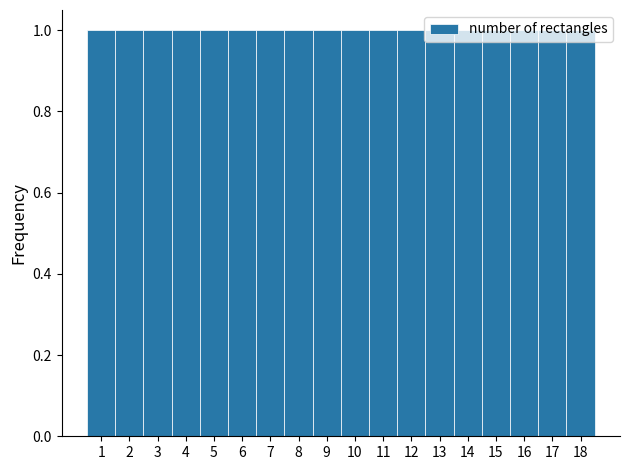

Reading left to right, transcribe this chart: for each bar, give the range it covers on the x-axis and its height. The values are not printed on the chart, so give them approximately, as read against the axis.

0.5 to 1.5: 1
1.5 to 2.5: 1
2.5 to 3.5: 1
3.5 to 4.5: 1
4.5 to 5.5: 1
5.5 to 6.5: 1
6.5 to 7.5: 1
7.5 to 8.5: 1
8.5 to 9.5: 1
9.5 to 10.5: 1
10.5 to 11.5: 1
11.5 to 12.5: 1
12.5 to 13.5: 1
13.5 to 14.5: 1
14.5 to 15.5: 1
15.5 to 16.5: 1
16.5 to 17.5: 1
17.5 to 18.5: 1